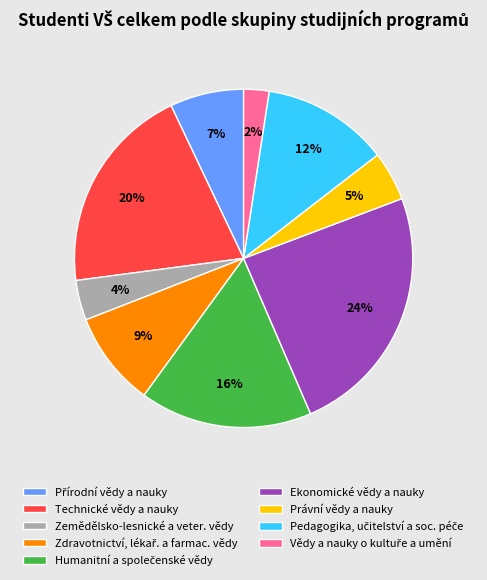

To the nearest percent, what is the average slice percentage?

11%